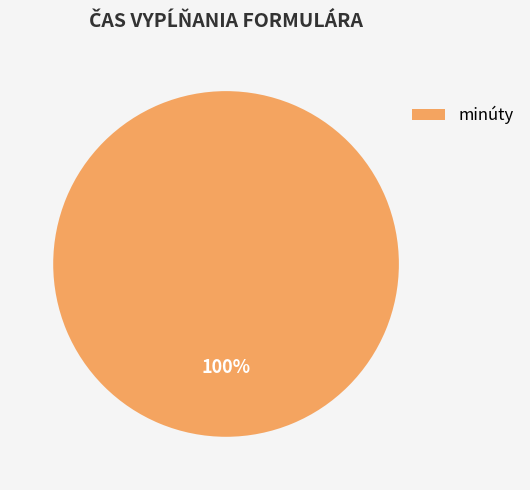

True or false: minúty accounts for 100% of the total.

True